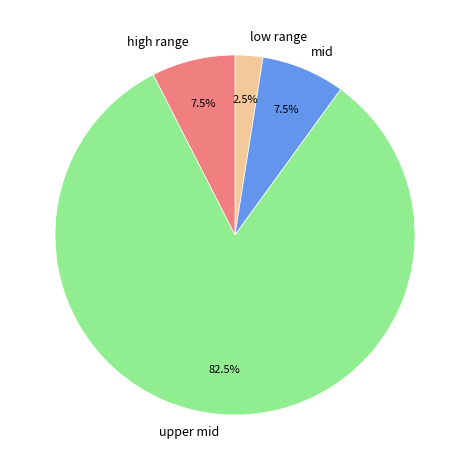

Do low range and mid together represent more than half of the pie?

No